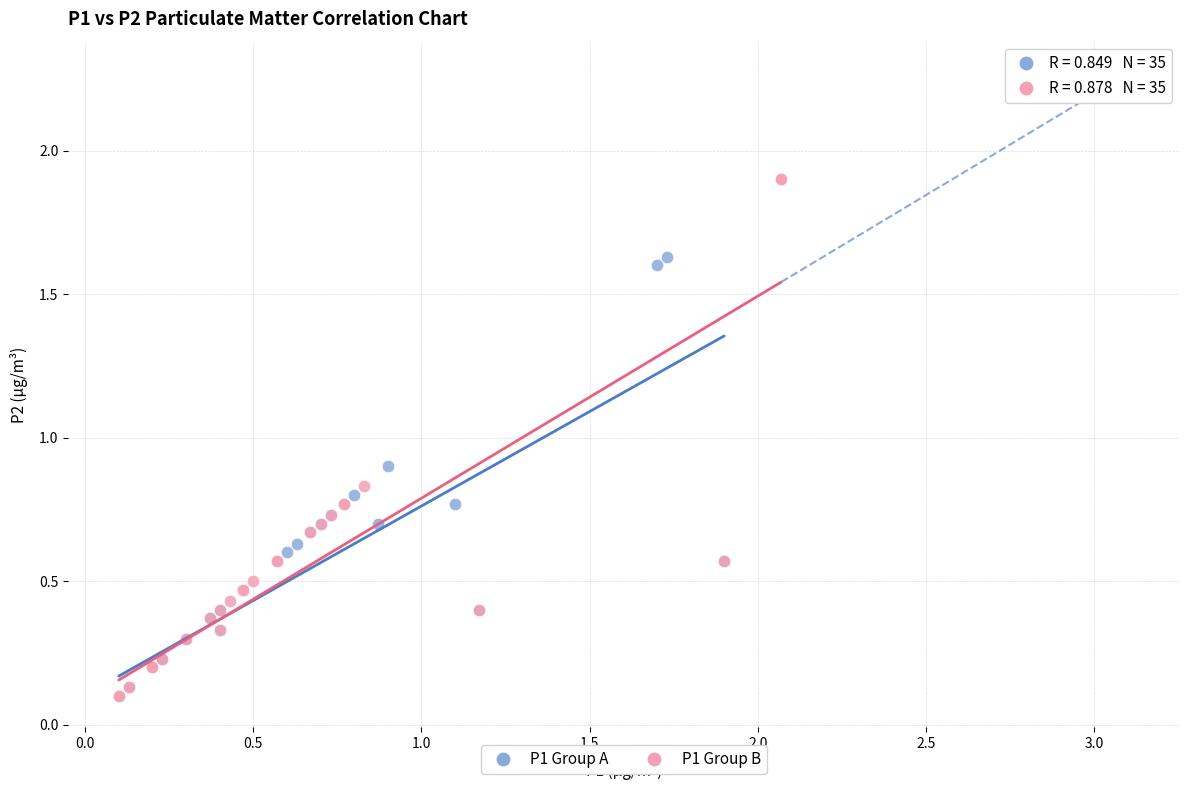

Which series contains the highest Y value?

P1 Group B